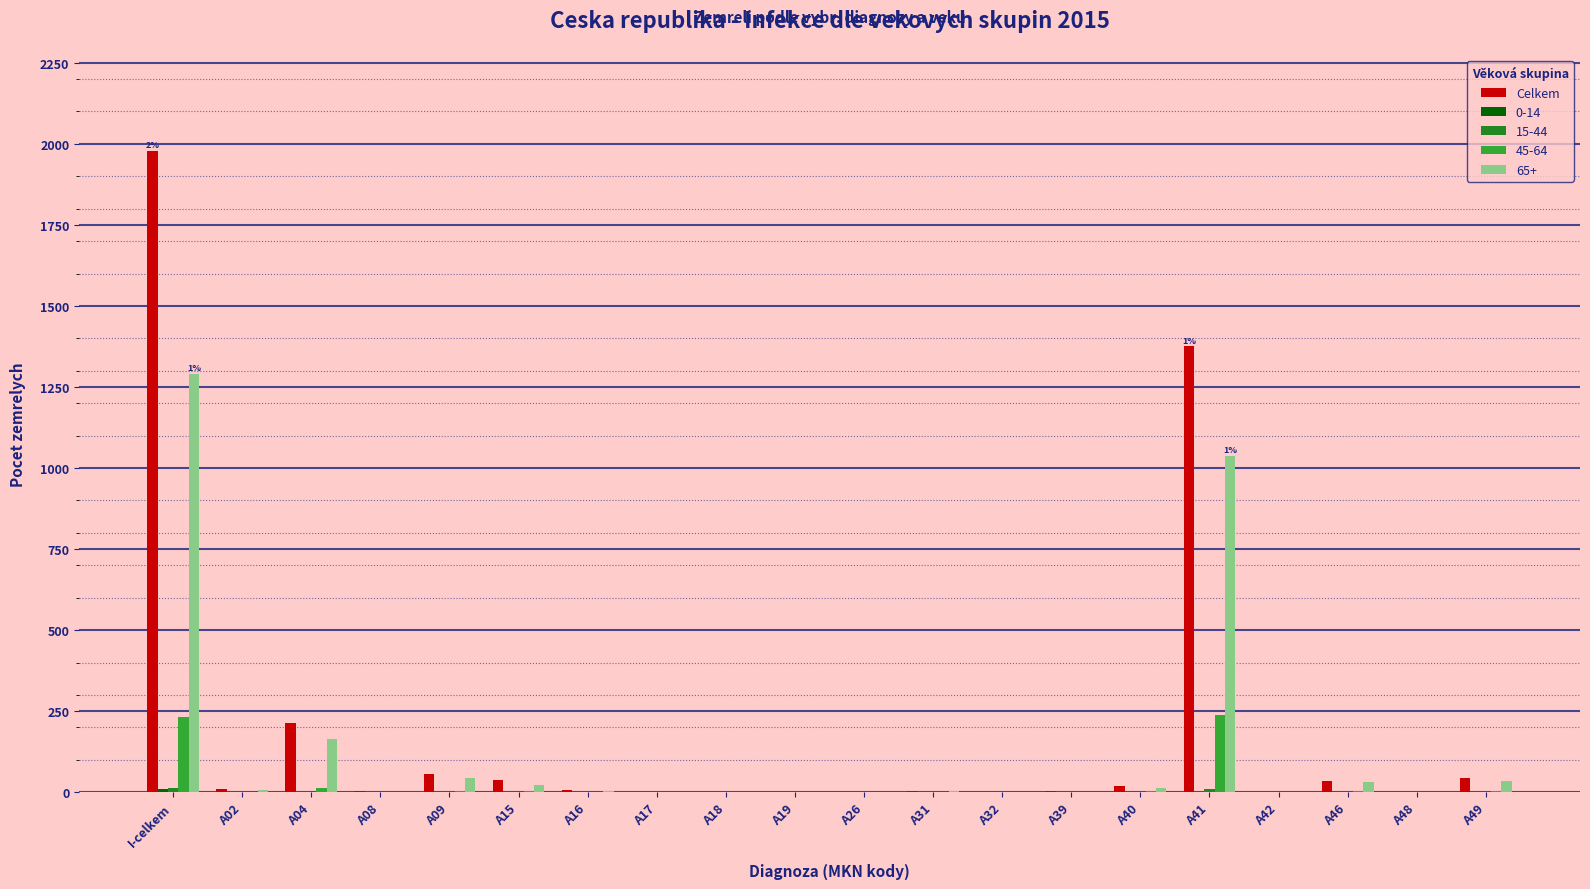

At which category is the sum across all series the highest?

I-celkem